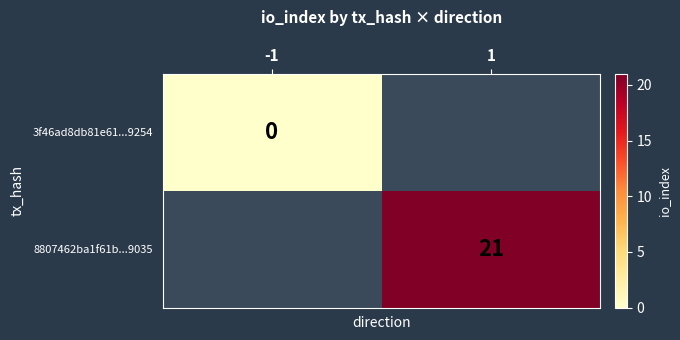

The 8807462ba1f61b...9035 series shows 13 at 1. True or false?

False